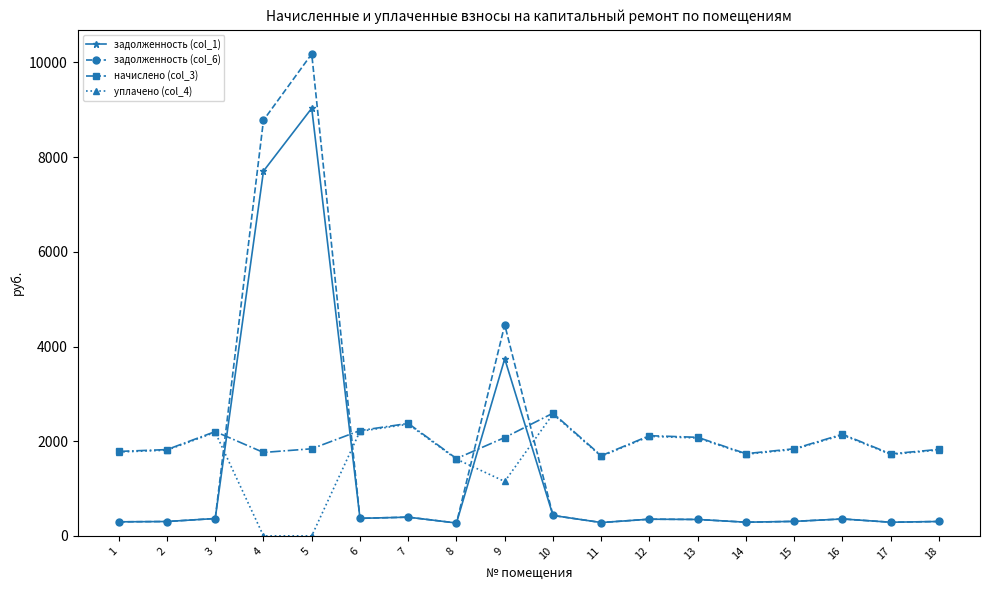

At which label is задолженность (col_6) closest to 5226?

9